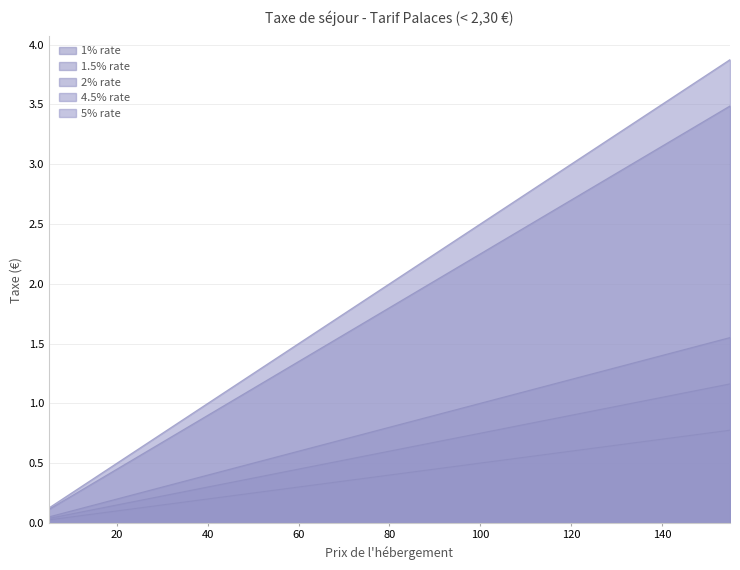

Reading right to left, what are all the values shown in this chart?

1% rate: 0.8	0.8	0.7	0.7	0.7	0.7	0.6	0.6	0.6	0.6	0.5	0.5	0.5	0.5	0.4	0.4	0.4	0.3	0.3	0.3	0.3	0.2	0.2	0.2	0.2	0.1	0.1	0.1	0.1	0.1	0.0
1.5% rate: 1.2	1.1	1.1	1.1	1.0	1.0	0.9	0.9	0.9	0.8	0.8	0.8	0.7	0.7	0.6	0.6	0.6	0.5	0.5	0.5	0.4	0.4	0.3	0.3	0.3	0.2	0.2	0.1	0.1	0.1	0.0
2% rate: 1.6	1.5	1.4	1.4	1.4	1.3	1.2	1.2	1.1	1.1	1.1	1.0	0.9	0.9	0.8	0.8	0.8	0.7	0.7	0.6	0.6	0.5	0.5	0.4	0.3	0.3	0.2	0.2	0.1	0.1	0.1
4.5% rate: 3.5	3.4	3.3	3.1	3.0	2.9	2.8	2.7	2.6	2.5	2.4	2.2	2.1	2.0	1.9	1.8	1.7	1.6	1.5	1.4	1.2	1.1	1.0	0.9	0.8	0.7	0.6	0.5	0.3	0.2	0.1
5% rate: 3.9	3.8	3.6	3.5	3.4	3.2	3.1	3.0	2.9	2.8	2.6	2.5	2.4	2.2	2.1	2.0	1.9	1.8	1.6	1.5	1.4	1.2	1.1	1.0	0.9	0.8	0.6	0.5	0.4	0.2	0.1